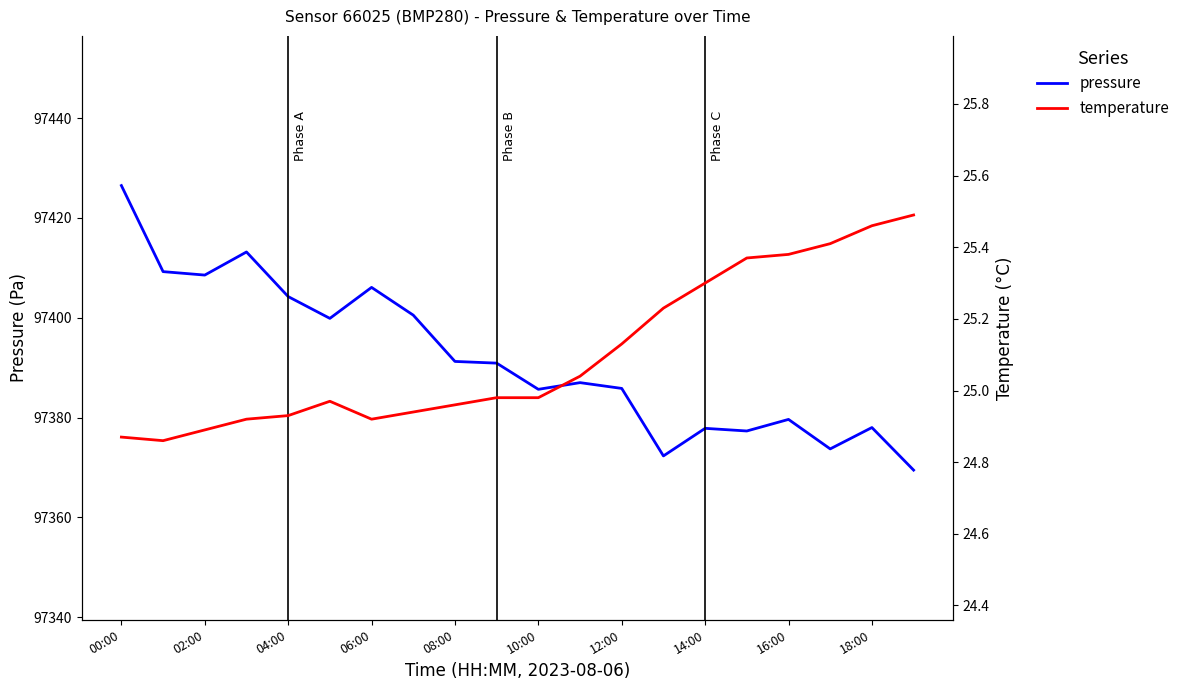

What is the label of the 11th point from the left?

10:00